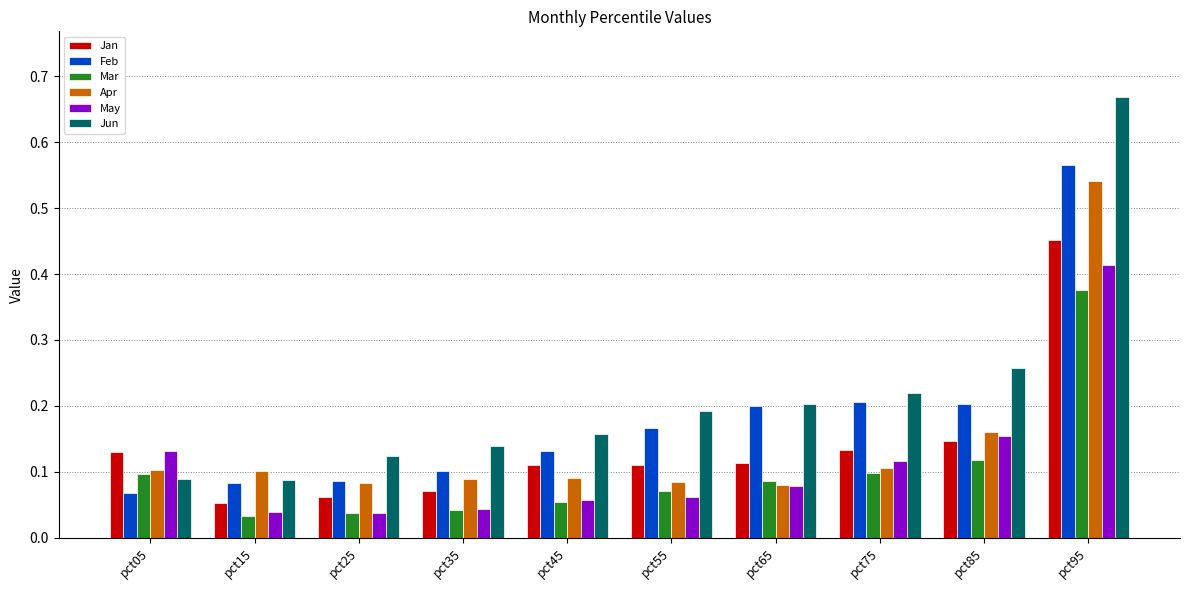

Which series has the largest total across all categories?

Jun